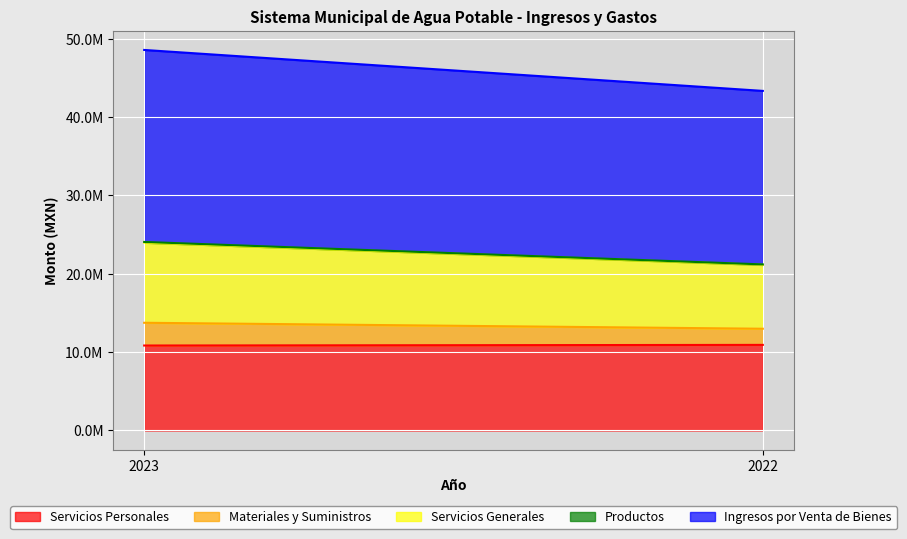

List the labels in order of Productos value, smallest first.

2022, 2023